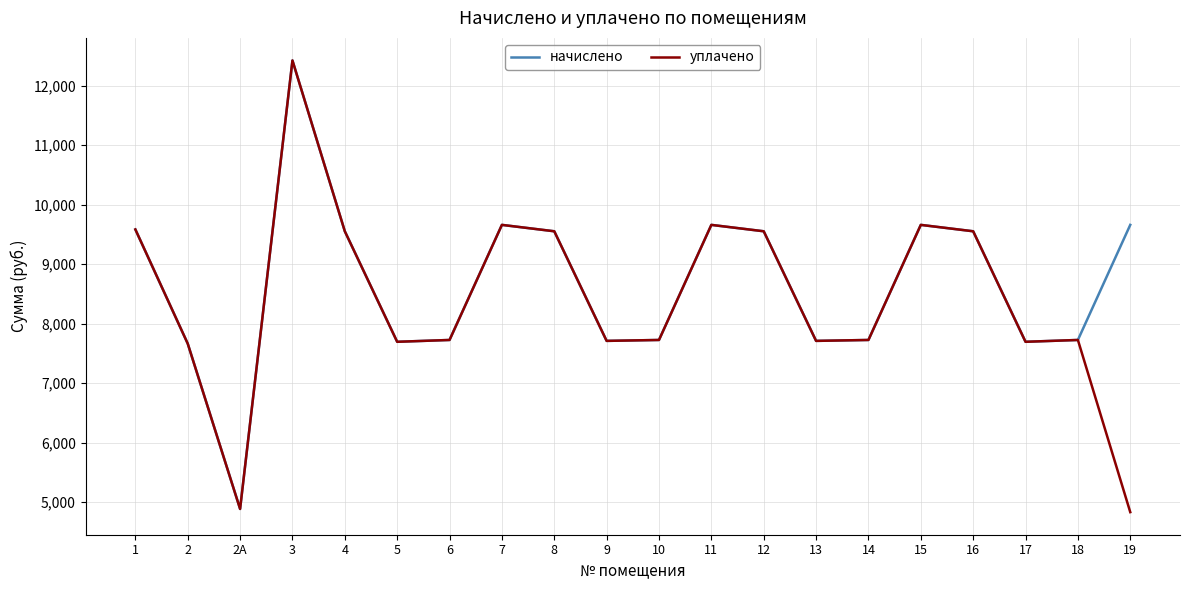

At which category is the sum across all series the highest?

3